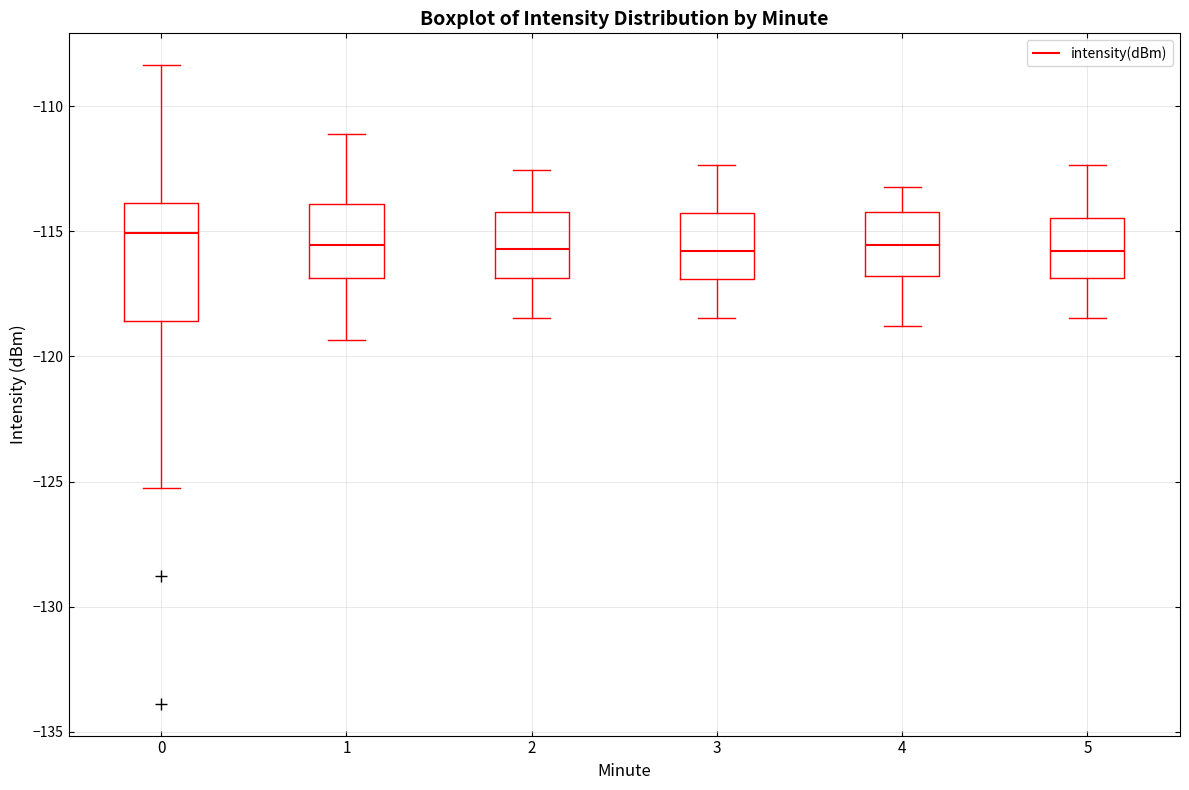

Which box's median line is the highest?

0